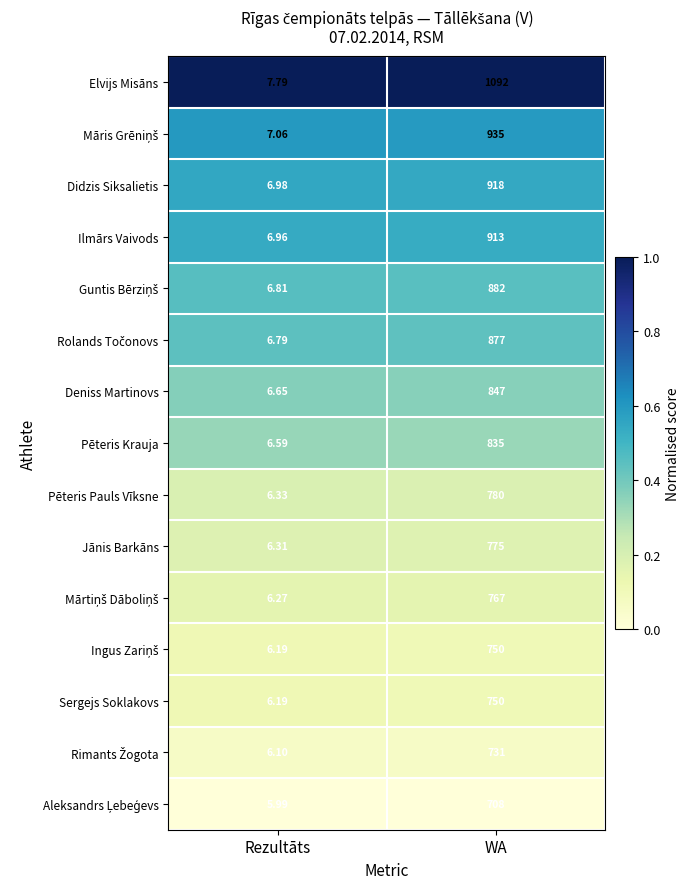

What is the total value across all series at Rezultāts?

99.0